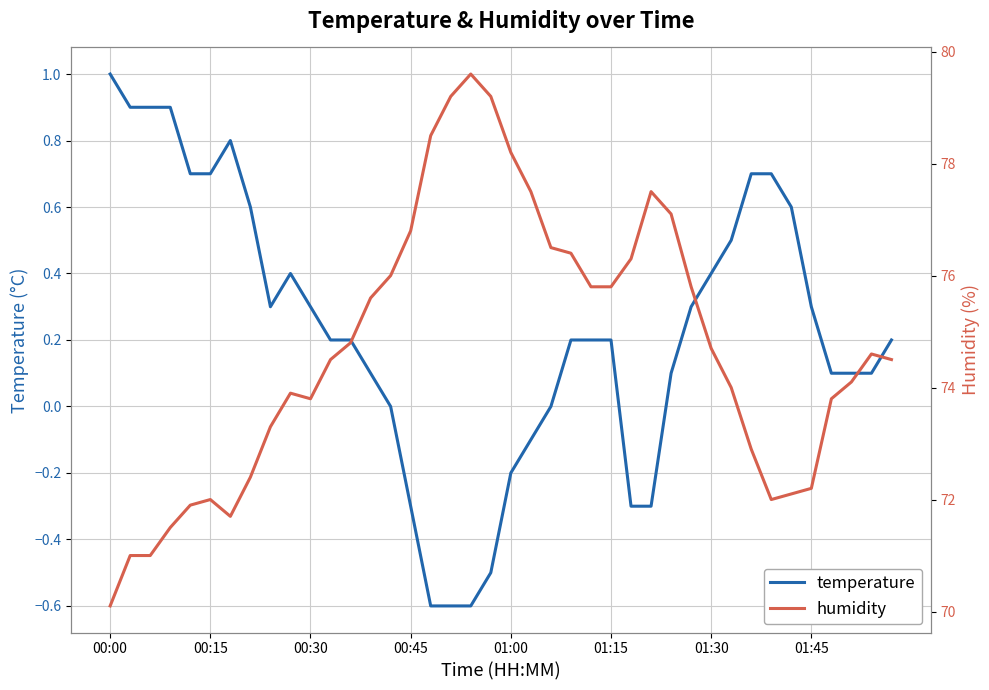

True or false: temperature and humidity intersect in this chart.

False